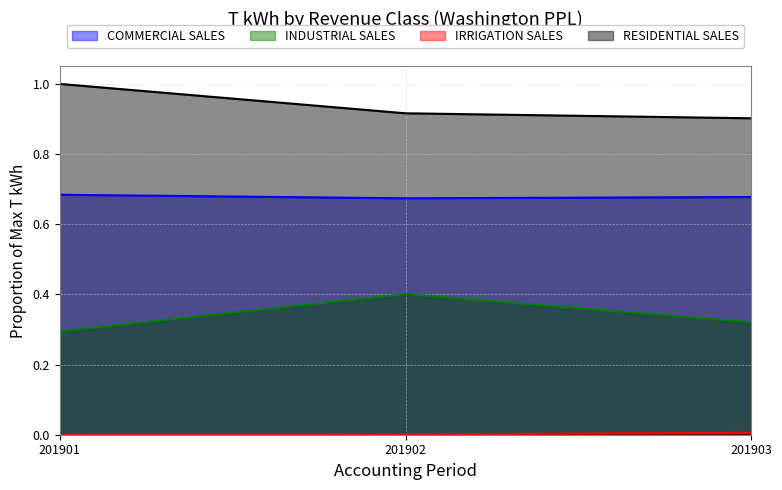

Reading left to right, what are all the values shown in this chart?

COMMERCIAL SALES: 201901=0.7	201902=0.7	201903=0.7
INDUSTRIAL SALES: 201901=0.3	201902=0.4	201903=0.3
IRRIGATION SALES: 201901=0.0	201902=0.0	201903=0.0
RESIDENTIAL SALES: 201901=1.0	201902=0.9	201903=0.9